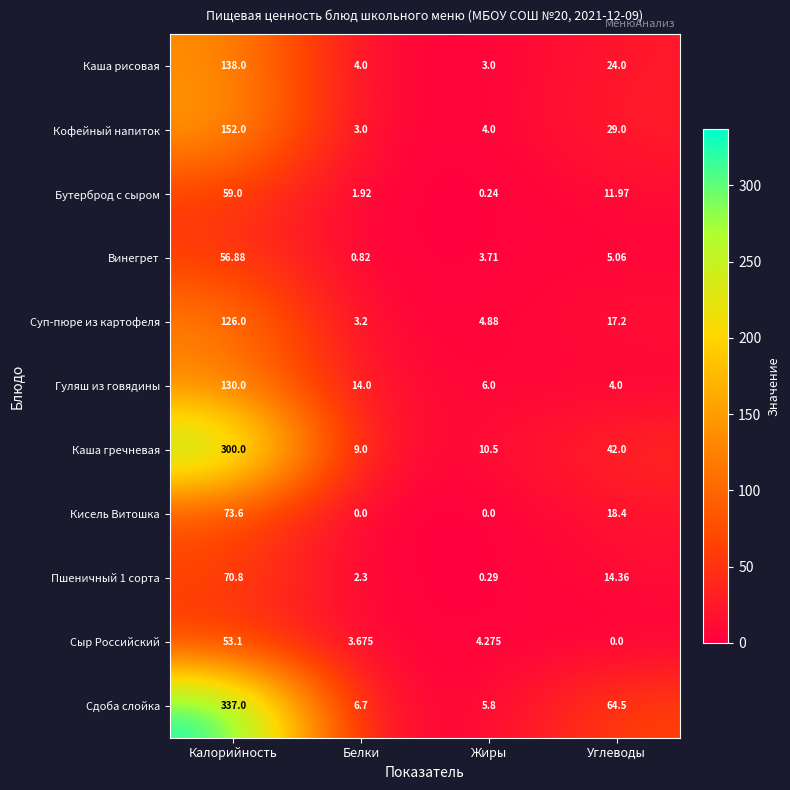

Between Жиры and Углеводы, which series saw the biggest shift?

Сдоба слойка